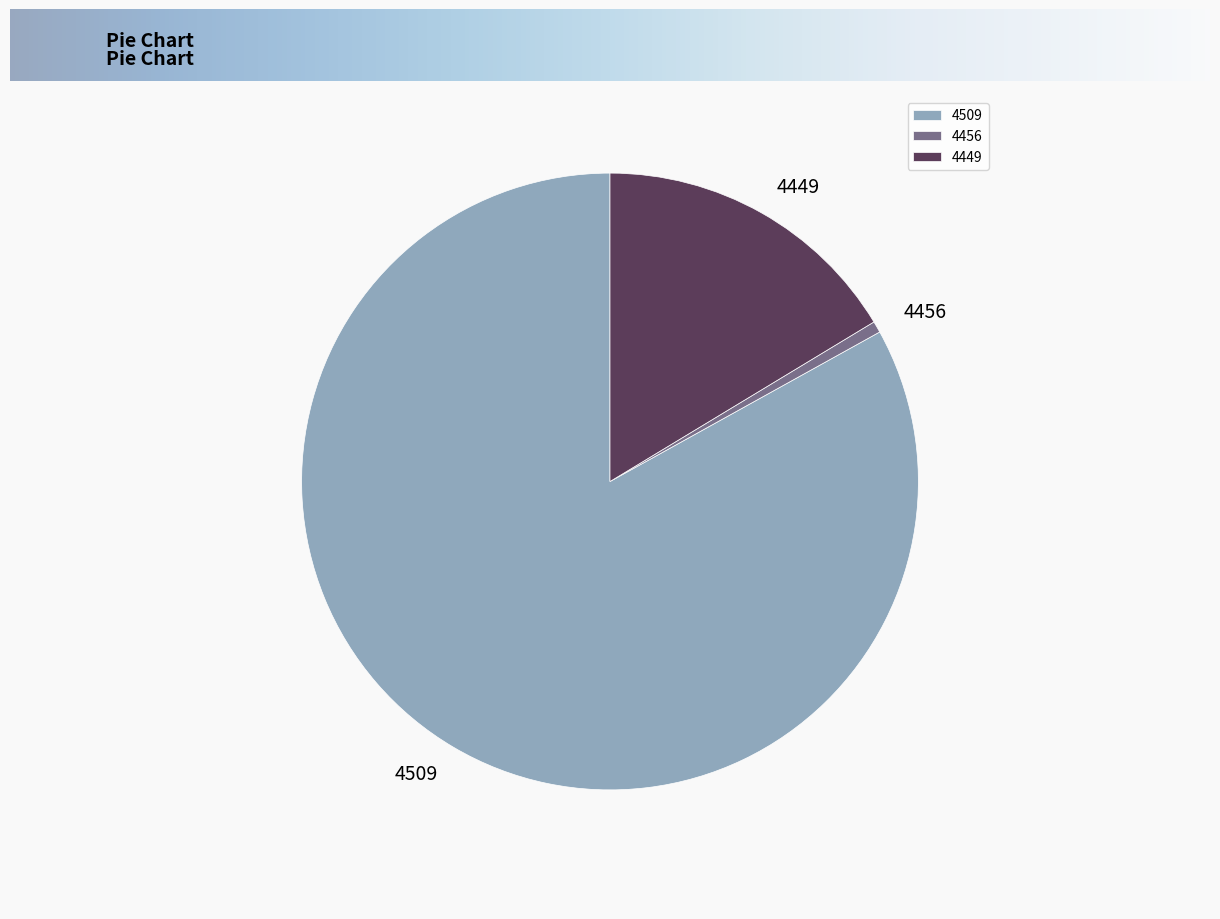

Combined, do 4449 and 4509 account for over 50%?

Yes